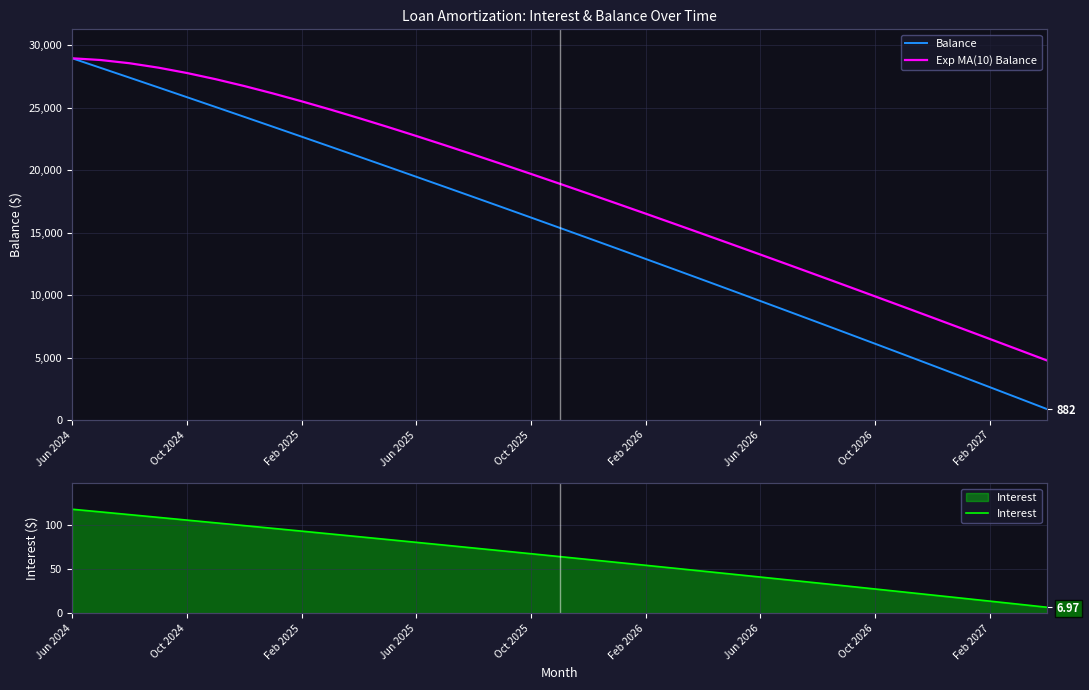

Is this an area chart (filled region under the line)?

No